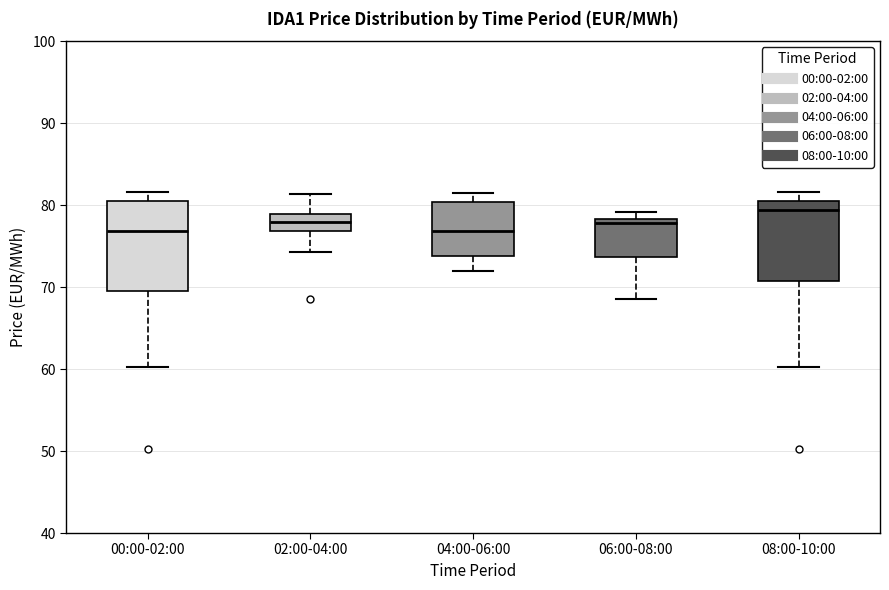

Reading left to right, read every box against the y-axis: the position of its median line, the range the box covers, and the ends of its whiskers. The values are not printed on the chart, so give them approximately, as read against the axis.

00:00-02:00: median 77, box 70 to 80, whiskers 60 to 82
02:00-04:00: median 78, box 77 to 79, whiskers 74 to 81
04:00-06:00: median 77, box 74 to 80, whiskers 72 to 82
06:00-08:00: median 78 (just below the box's upper edge), box 74 to 78, whiskers 69 to 79
08:00-10:00: median 79, box 71 to 80, whiskers 60 to 82